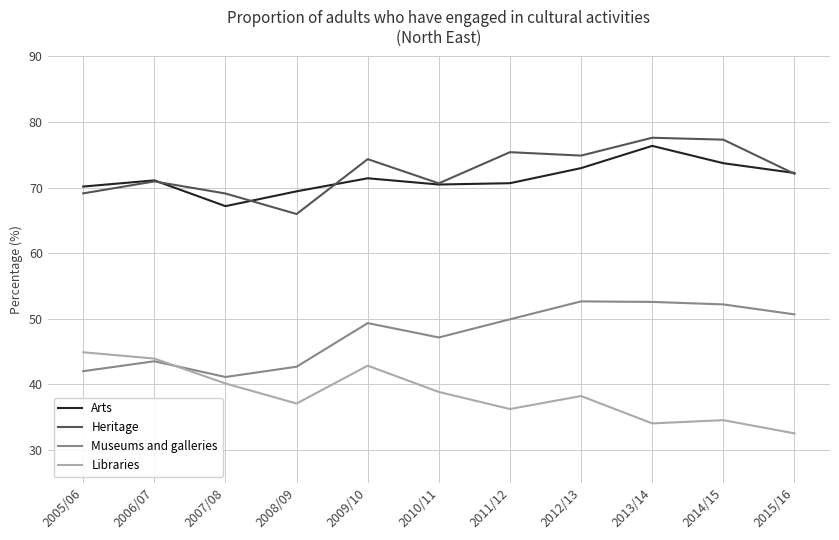

True or false: Heritage has a value of 74.3 at 2009/10.

True